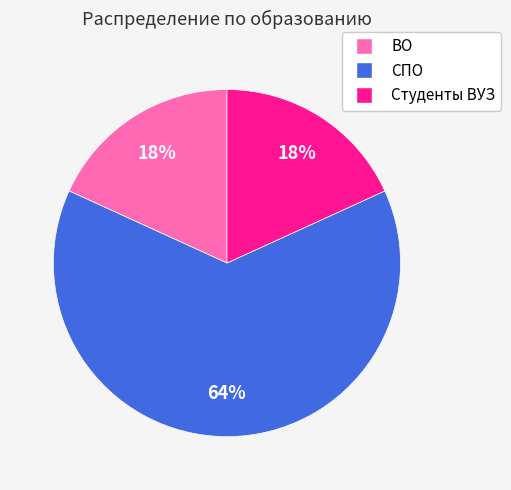

What is the ratio of the value at ВО to the value at СПО?

0.3